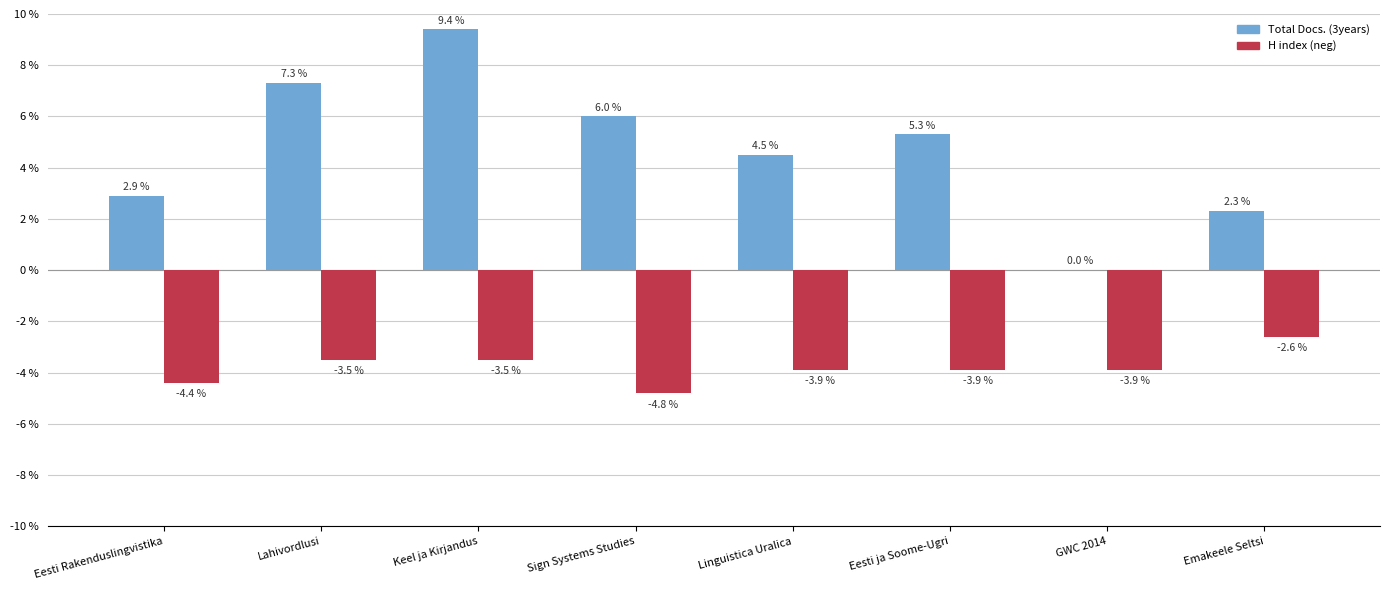

What is the greatest value displayed?

9.4